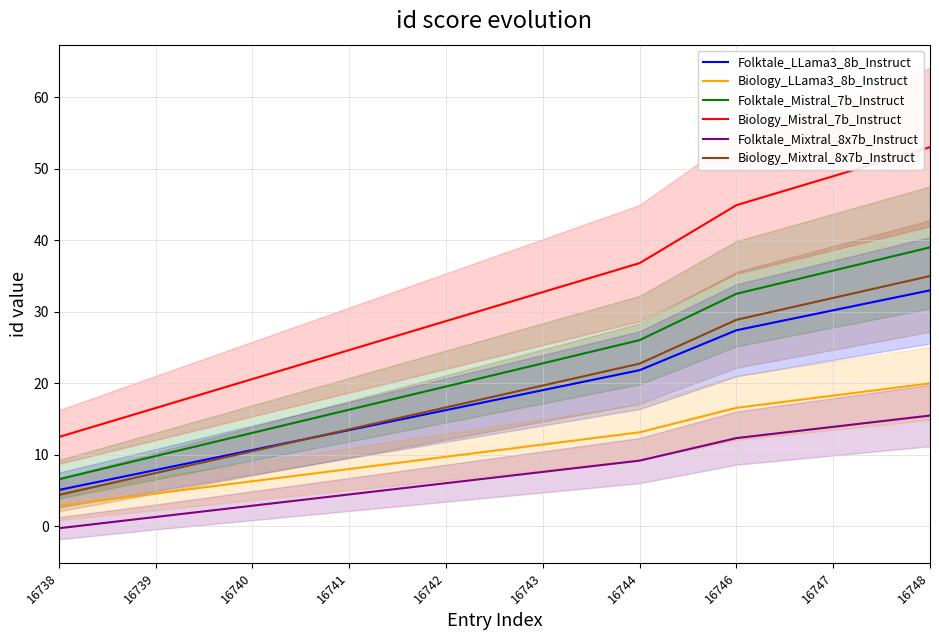

Reading right to left, list all the values displayed in this chart.

Folktale_LLama3_8b_Instruct: 16748=33.0	16747=30.2	16746=27.4	16744=21.8	16743=19.1	16742=16.3	16741=13.5	16740=10.7	16739=7.9	16738=5.1
Biology_LLama3_8b_Instruct: 16748=20.0	16747=18.3	16746=16.6	16744=13.2	16743=11.4	16742=9.7	16741=8.0	16740=6.3	16739=4.6	16738=2.9
Folktale_Mistral_7b_Instruct: 16748=39.0	16747=35.8	16746=32.5	16744=26.0	16743=22.8	16742=19.6	16741=16.3	16740=13.1	16739=9.8	16738=6.6
Biology_Mistral_7b_Instruct: 16748=53.0	16747=49.0	16746=44.9	16744=36.8	16743=32.8	16742=28.7	16741=24.7	16740=20.6	16739=16.6	16738=12.5
Folktale_Mixtral_8x7b_Instruct: 16748=15.5	16747=13.9	16746=12.3	16744=9.2	16743=7.6	16742=6.0	16741=4.5	16740=2.9	16739=1.3	16738=-0.2
Biology_Mixtral_8x7b_Instruct: 16748=35.0	16747=31.9	16746=28.9	16744=22.8	16743=19.7	16742=16.6	16741=13.6	16740=10.5	16739=7.5	16738=4.4